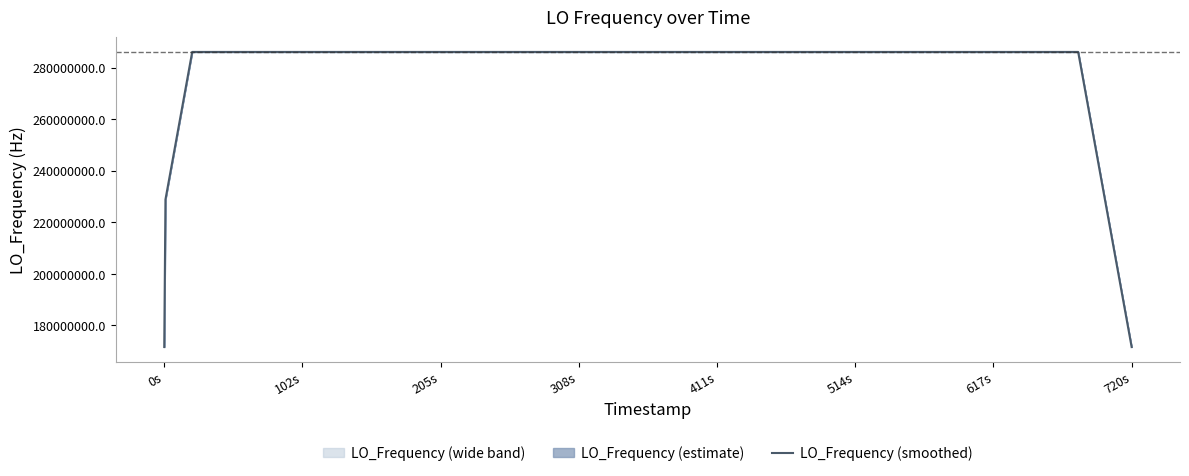

What is the lowest value of the LO_Frequency (smoothed) series?

171647280.6